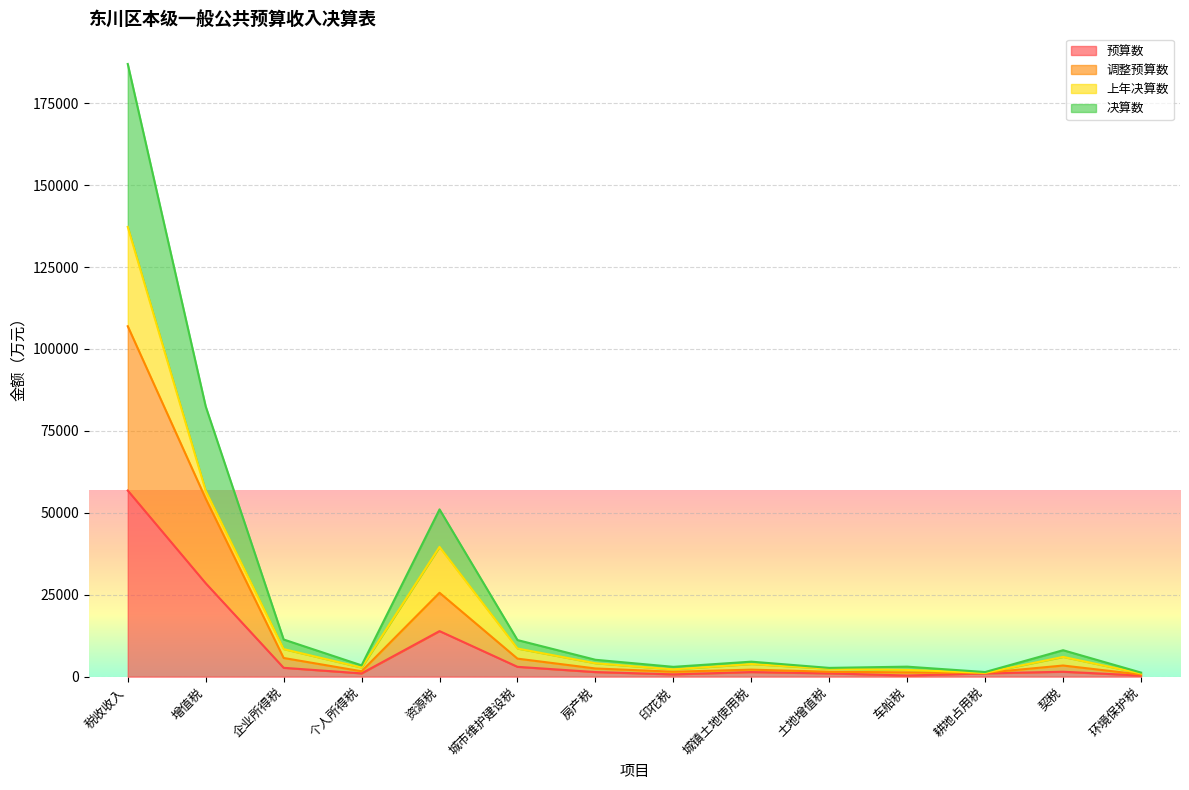

Where does the 调整预算数 series first go above 2500?

税收收入